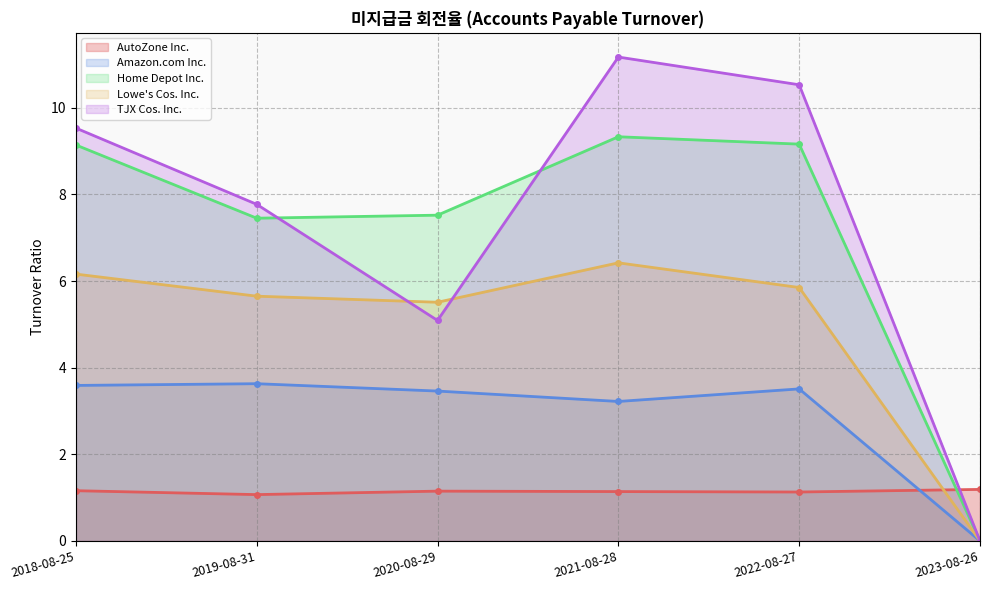

True or false: TJX Cos. Inc. has more than 1 interior local peaks.

False